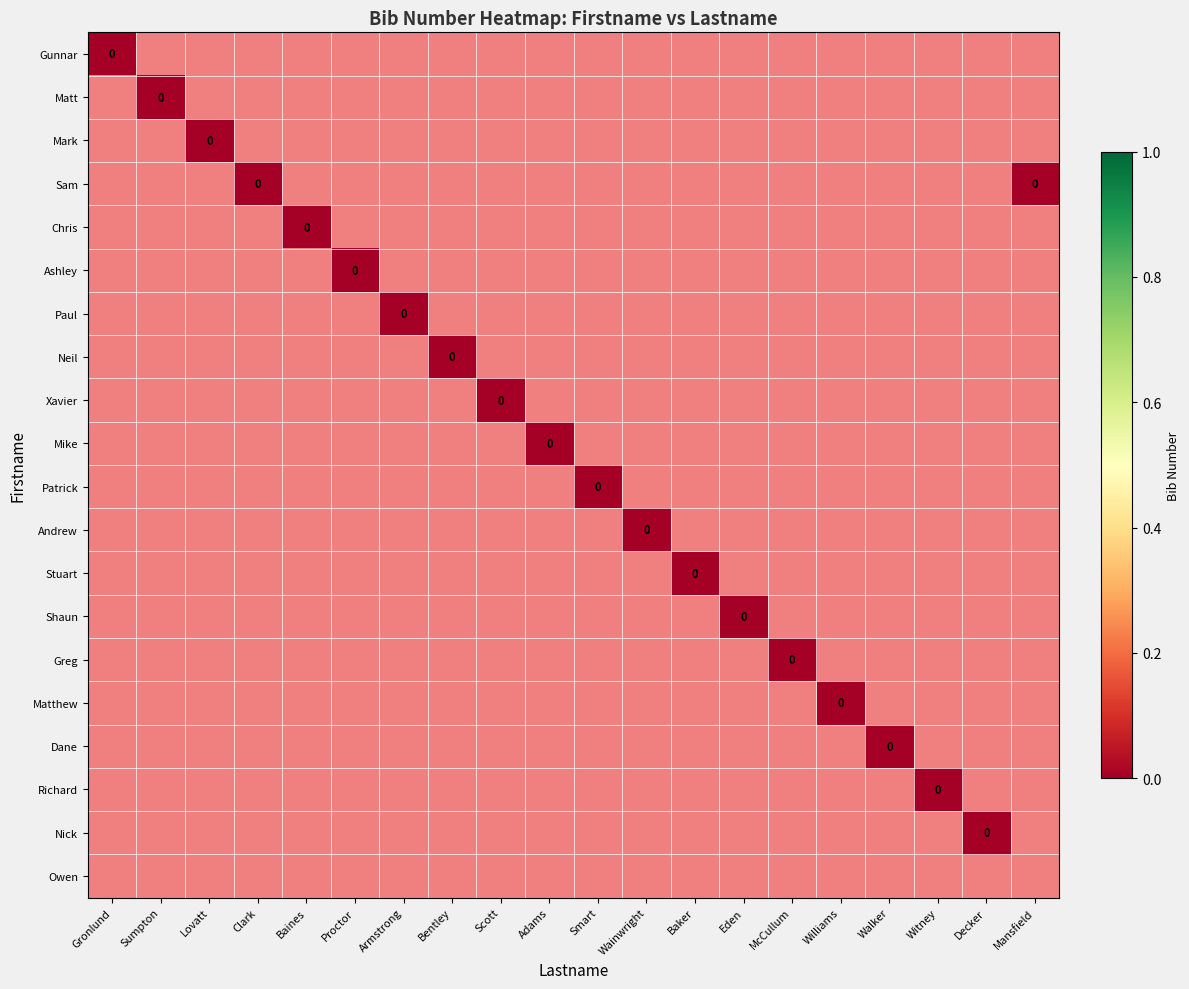

True or false: Owen has a value of -1 at Mansfield.

True